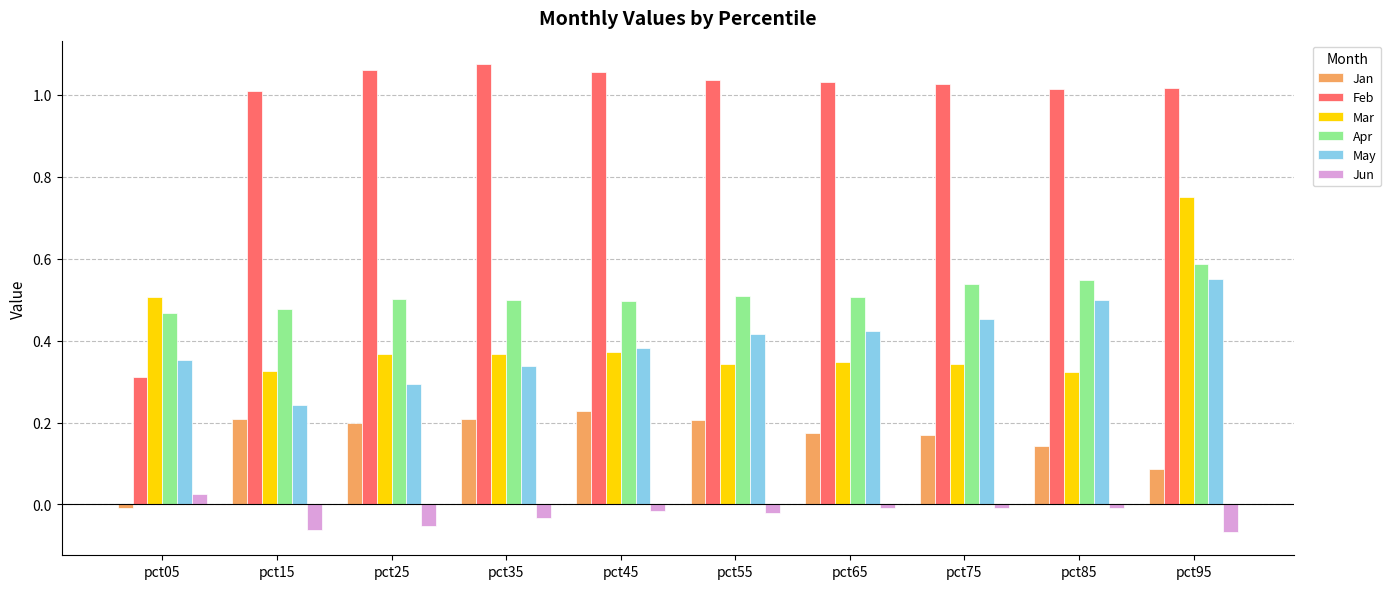

Is the value of Jan at pct15 greater than the value of Jun at pct05?

Yes